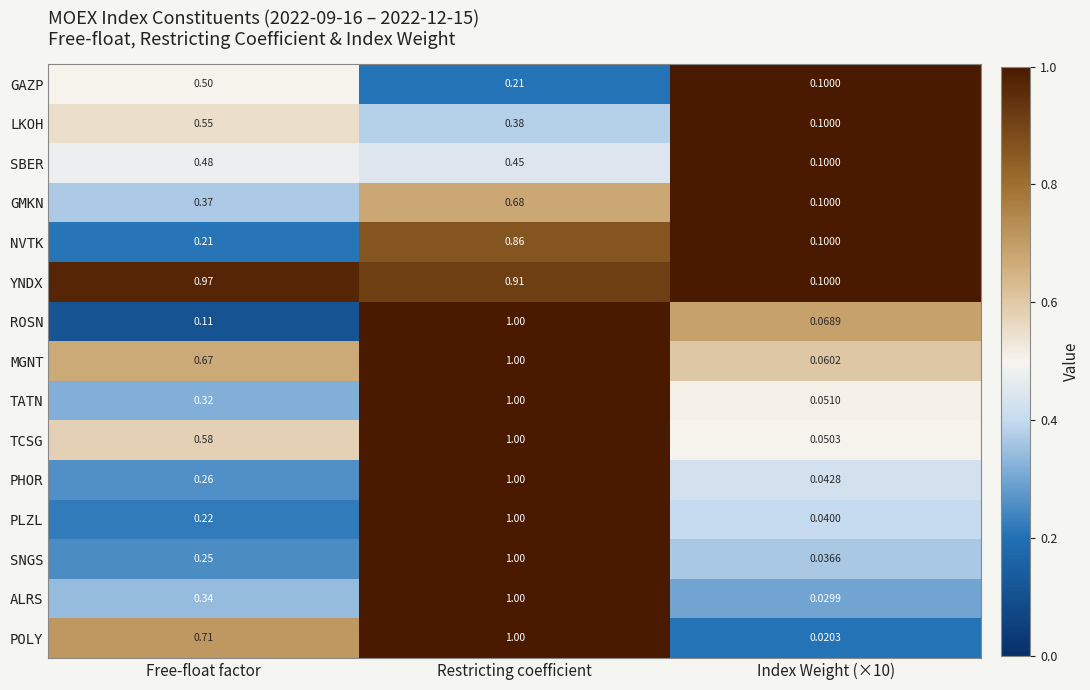

Which series changed the most between Restricting coefficient and Index Weight (×10)?

POLY